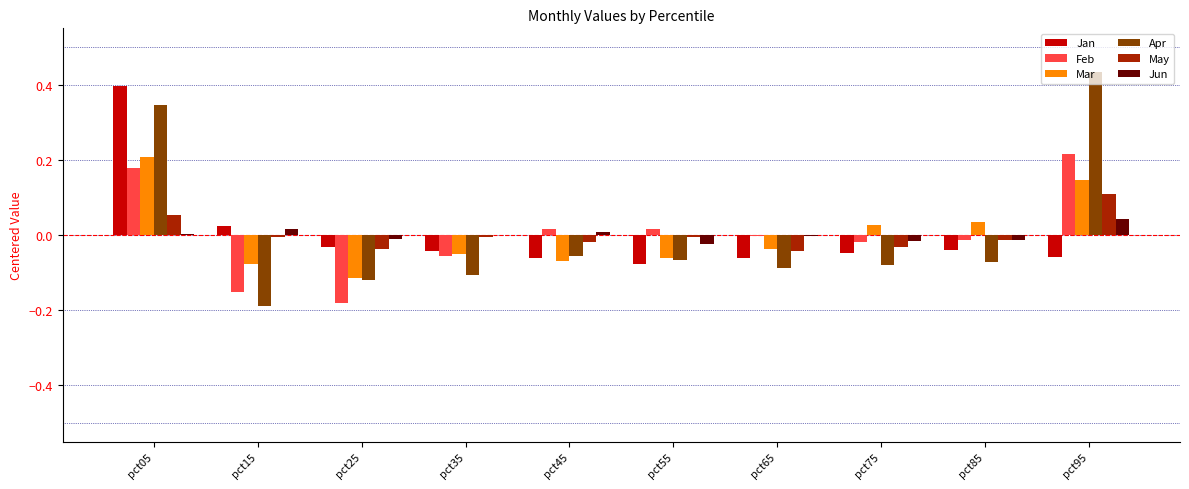

At which category is the sum across all series the highest?

pct05